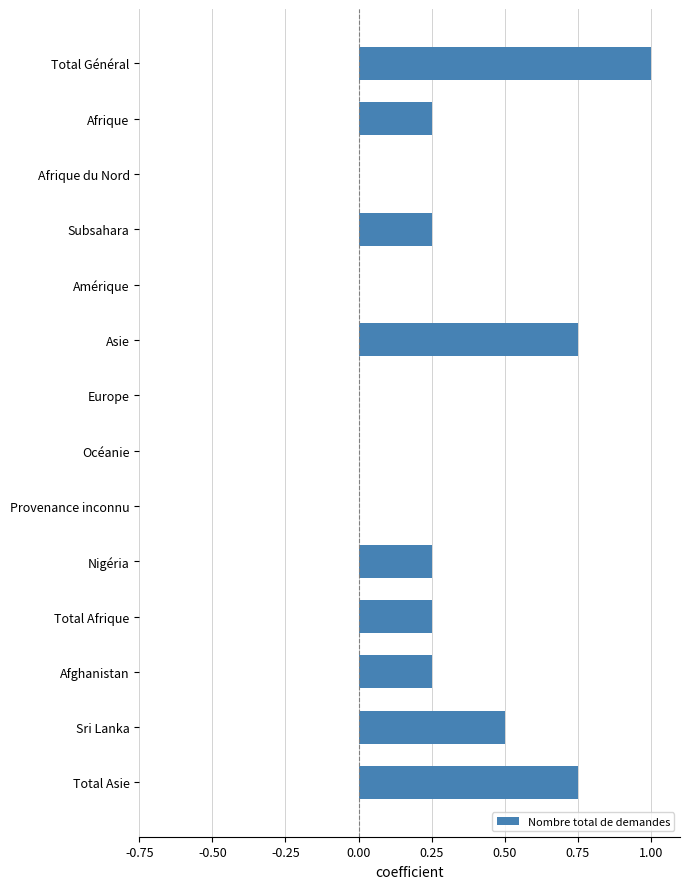

True or false: the data shows 0.0 at Europe.

True